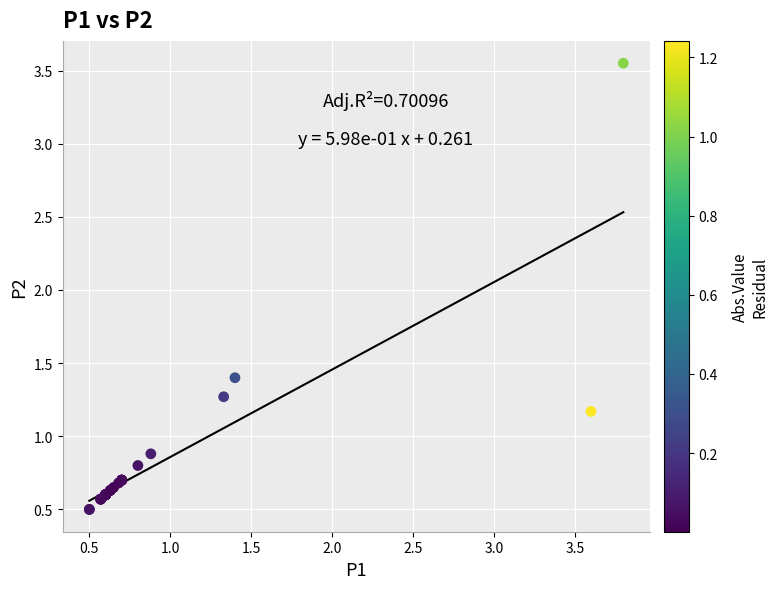

What Y value in the scatter plot is closest to 2?

1.4